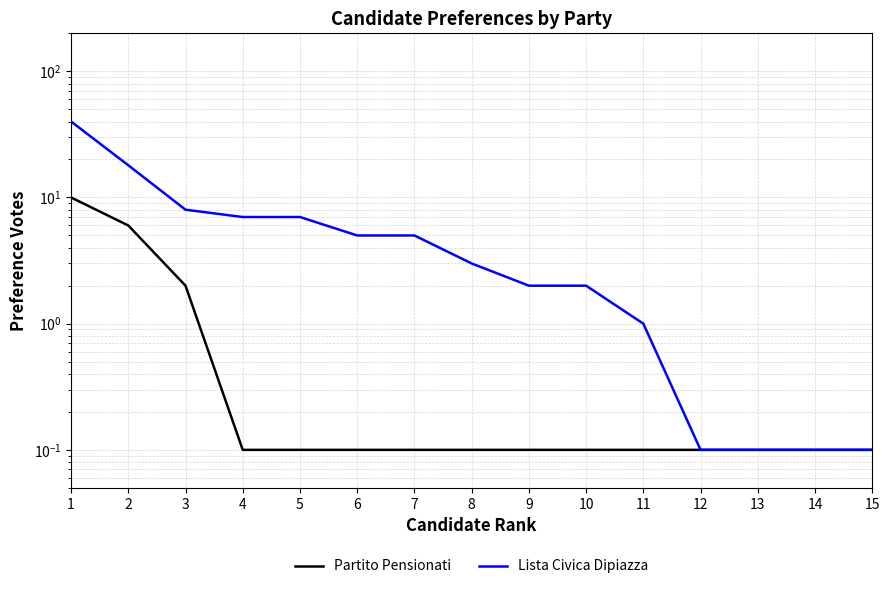

At which category is the sum across all series the highest?

1